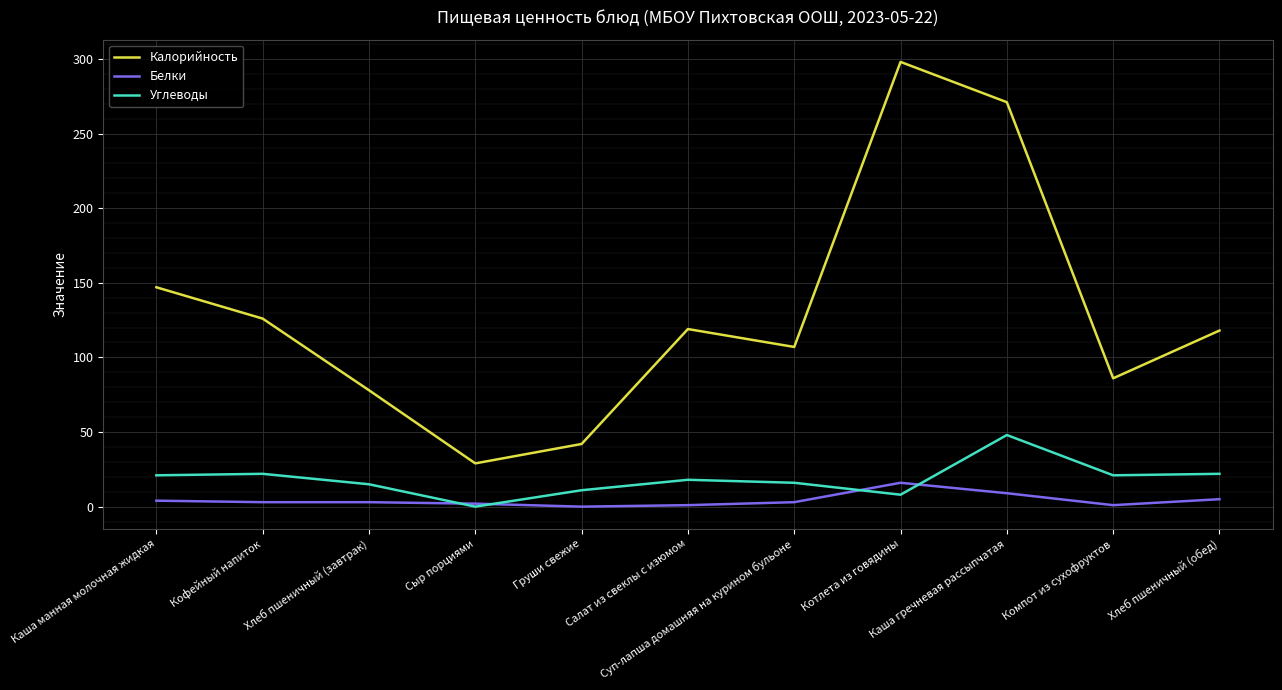

Which category has the highest value in the Калорийность series?

Котлета из говядины